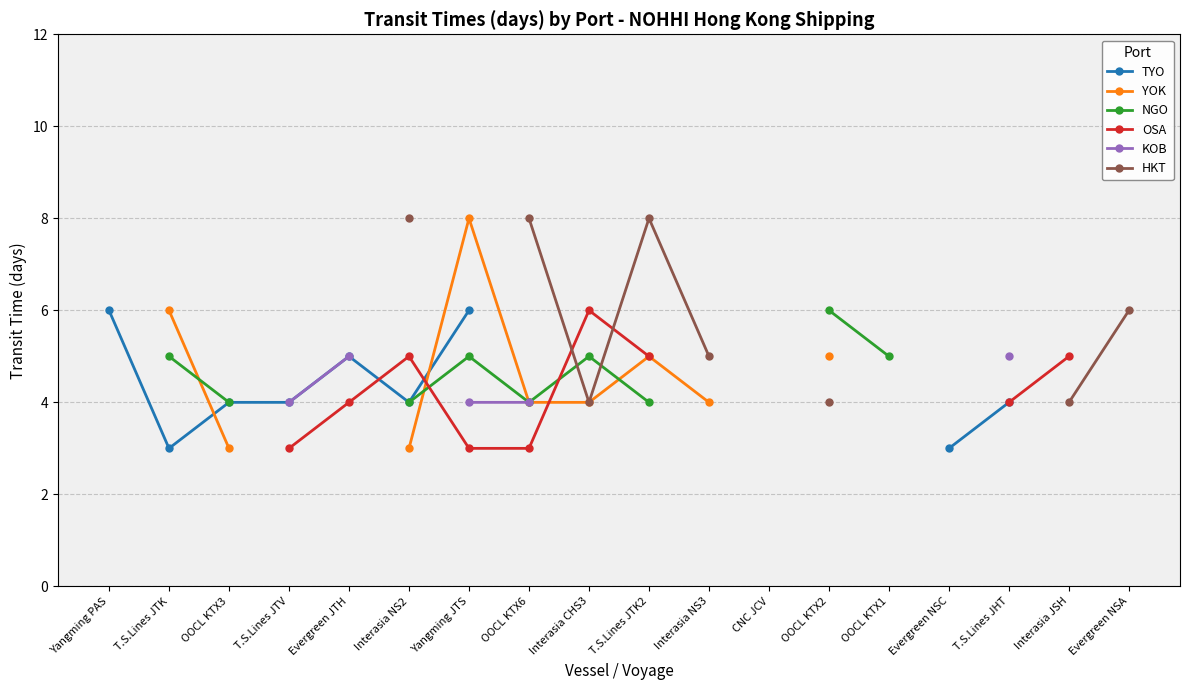

True or false: OSA has more than 2 interior local peaks.

False